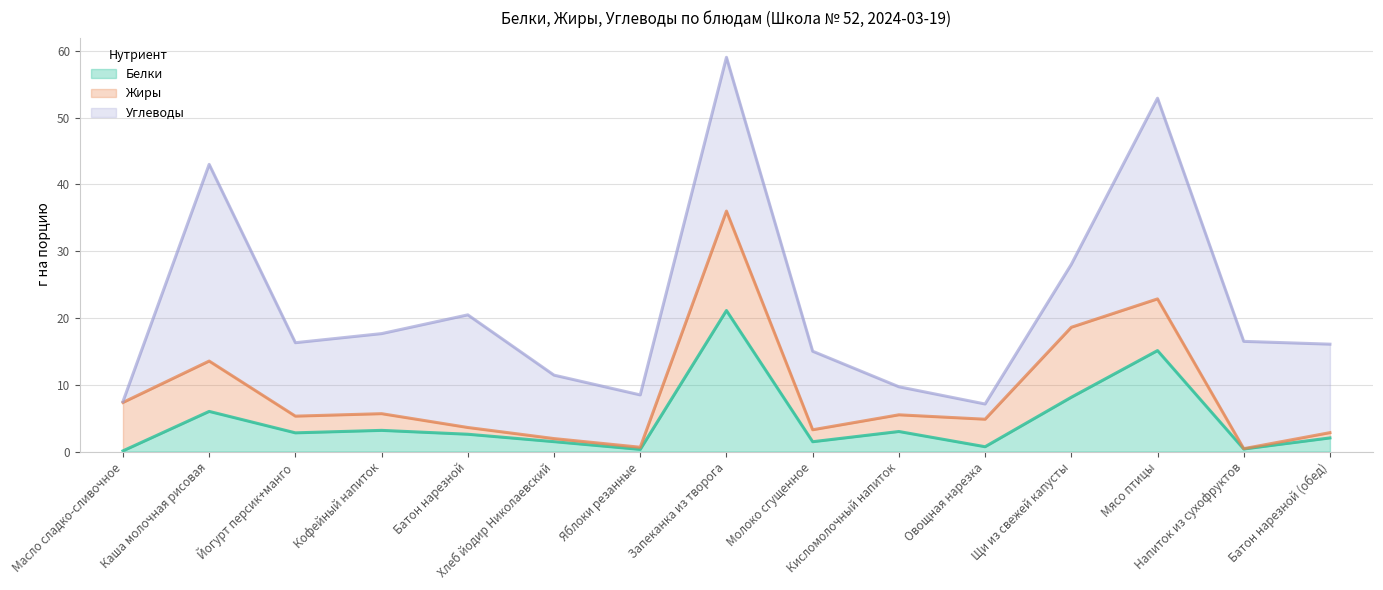

Reading left to right, what are all the values shown in this chart?

Белки: 0.1	6.0	2.8	3.2	2.6	1.5	0.3	21.1	1.5	3.0	0.7	8.1	15.1	0.4	2.0
Жиры: 7.2	7.5	2.5	2.5	1.0	0.5	0.3	14.9	1.8	2.5	4.1	10.5	7.7	0.1	0.8
Углеводы: 0.1	29.5	11.0	12.0	16.9	9.5	7.8	23.0	11.8	4.2	2.3	9.4	30.1	16.1	13.2